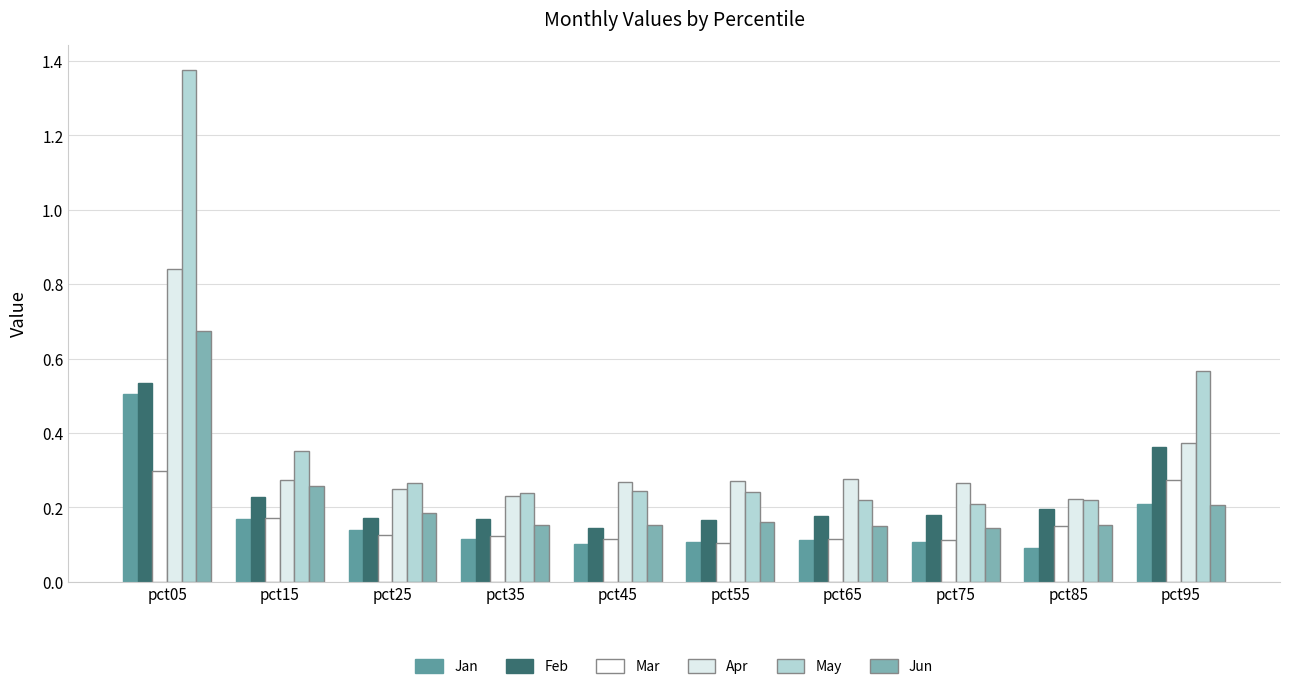

How many Jun values are between 0 and 1?

10